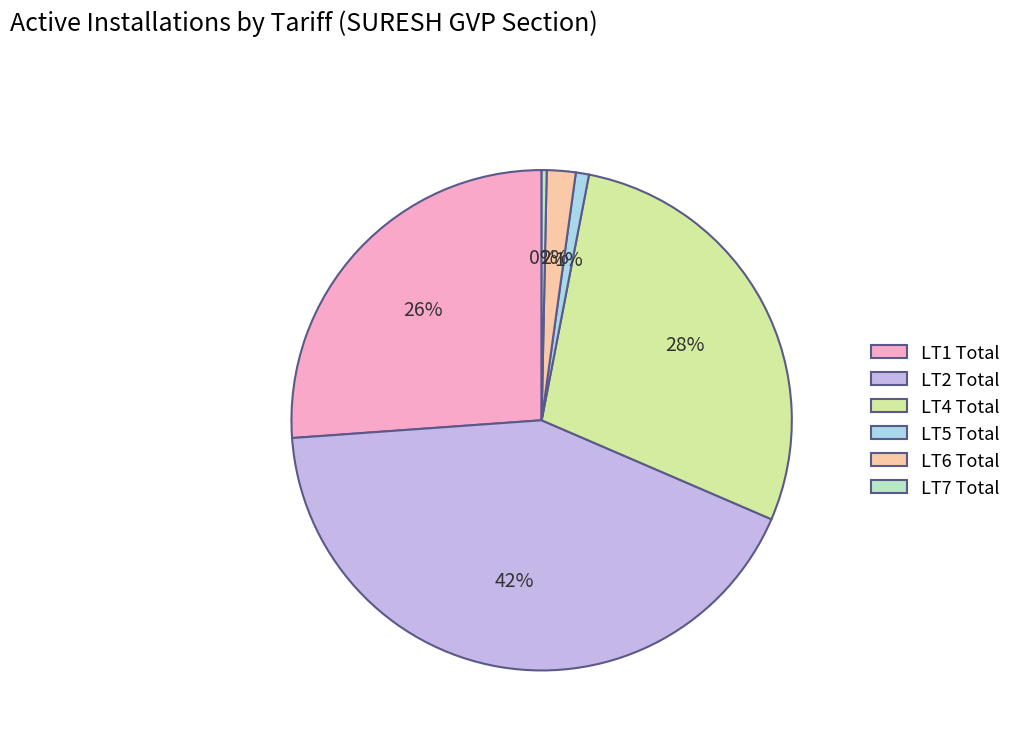

Count the number of slices in the pie.

6